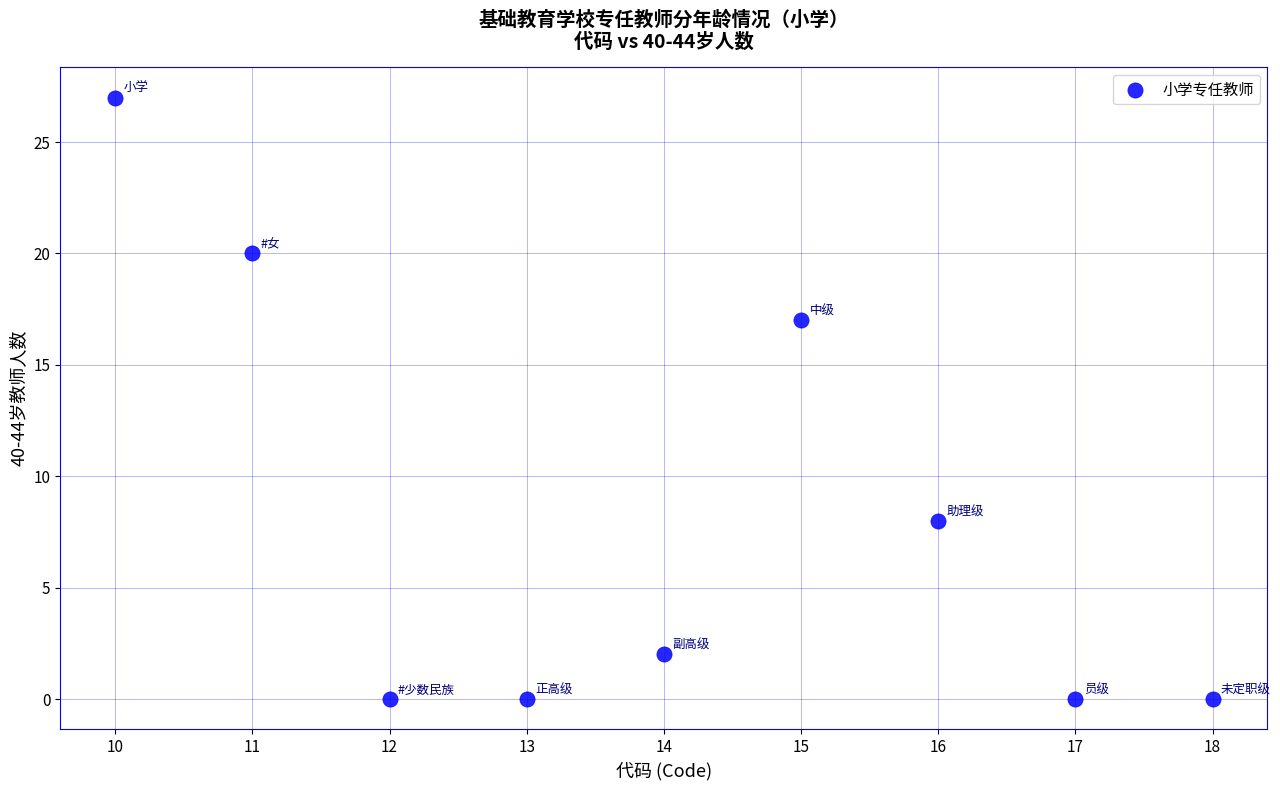

What Y value in the scatter plot is closest to 13?

17